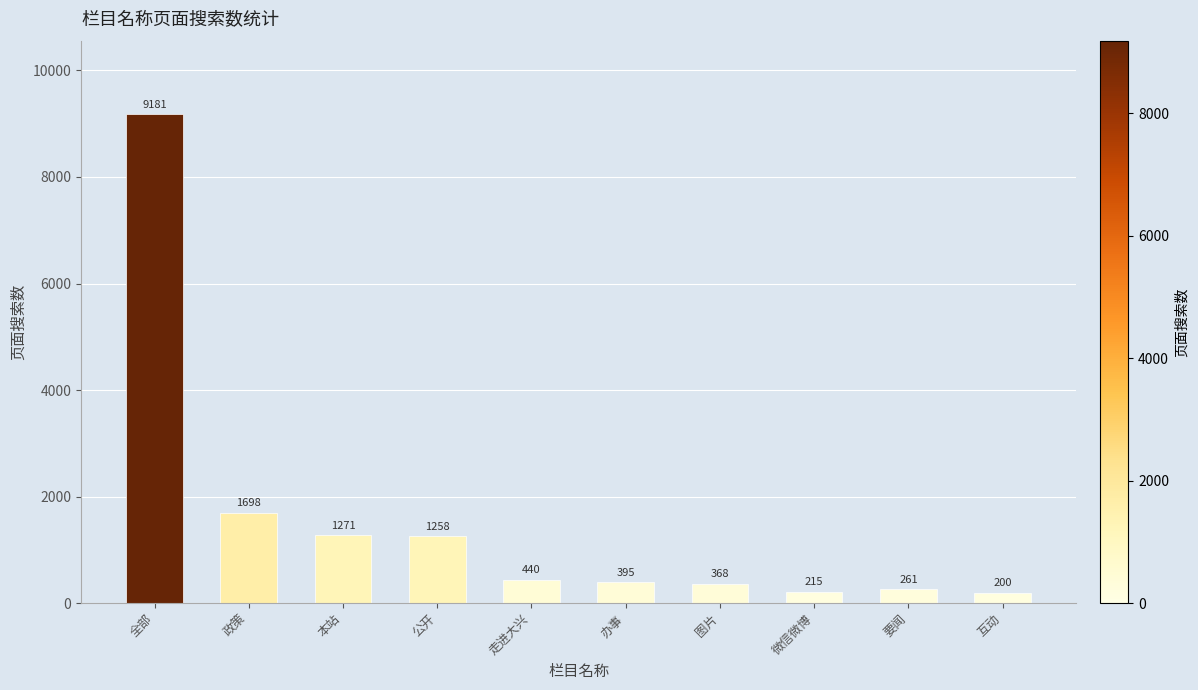

What is the ratio of the value at 办事 to the value at 互动?

2.0